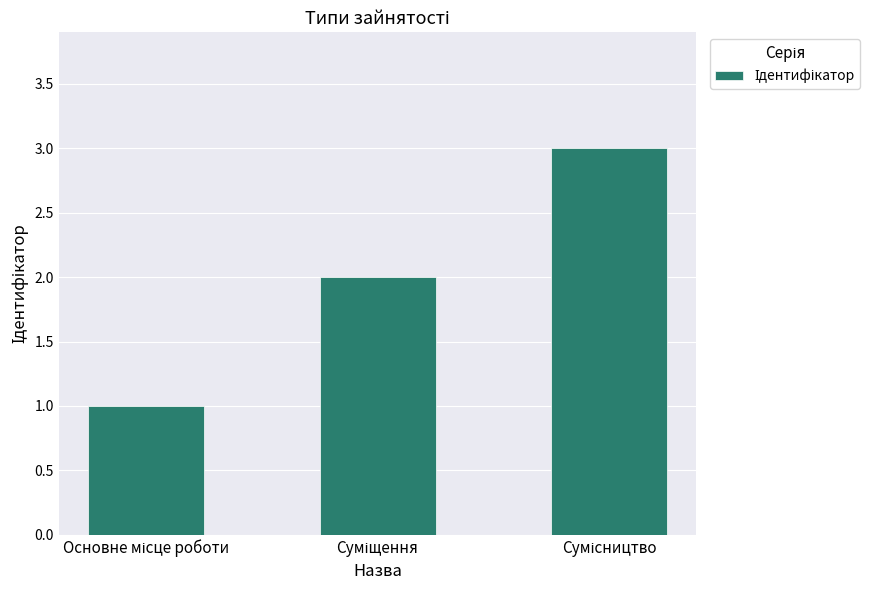

How many data points does each series have?

3